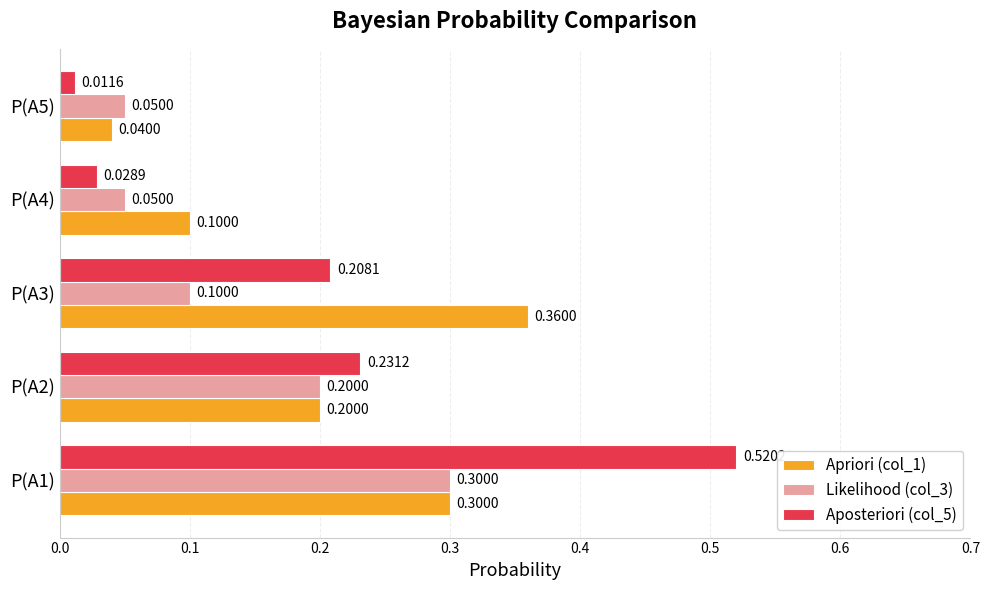

At how many categories does at least one series exceed 0?

5